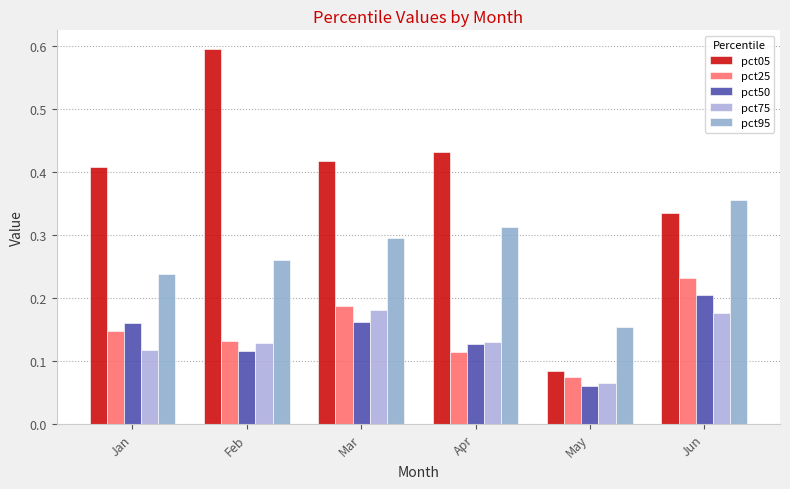

At Feb, list the series in order from largest to smallest.

pct05, pct95, pct25, pct75, pct50